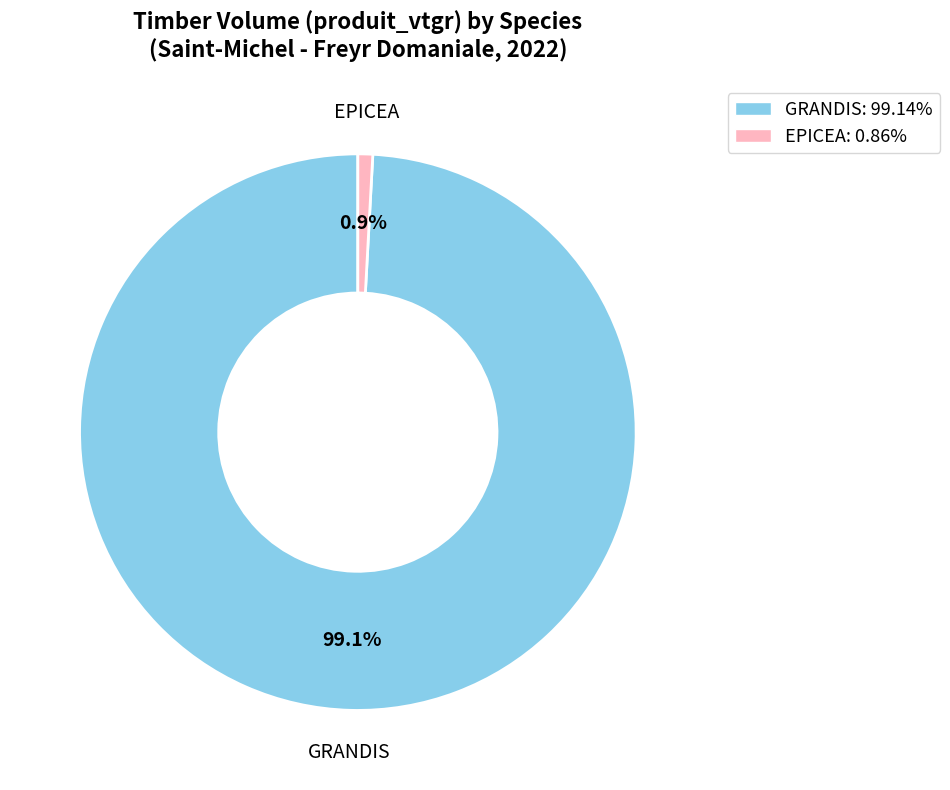

What portion of the pie excludes EPICEA: 0.86%?

99.1%